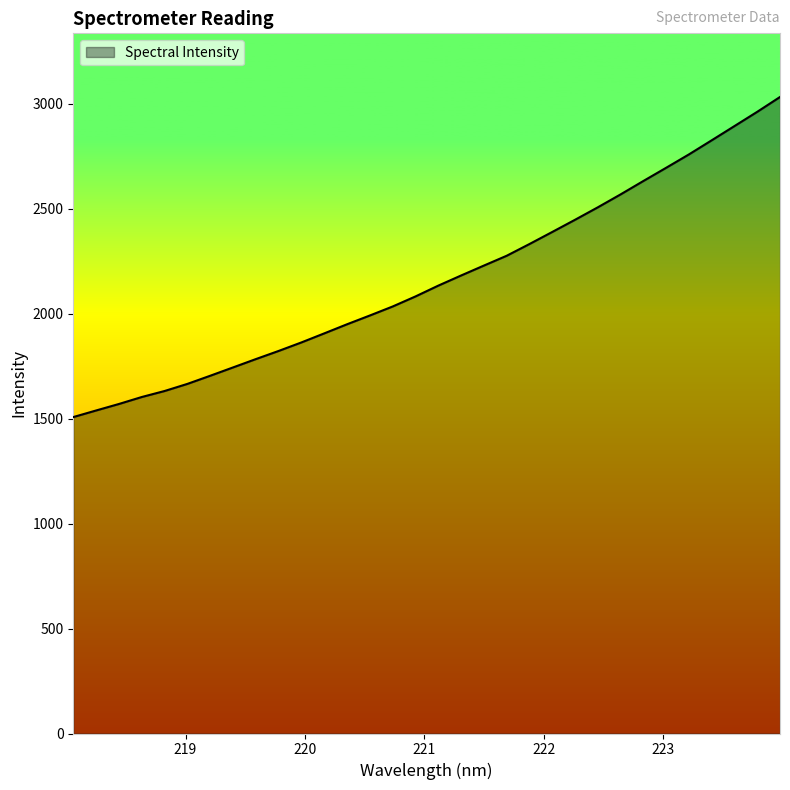

What is the smallest value displayed?

1507.0